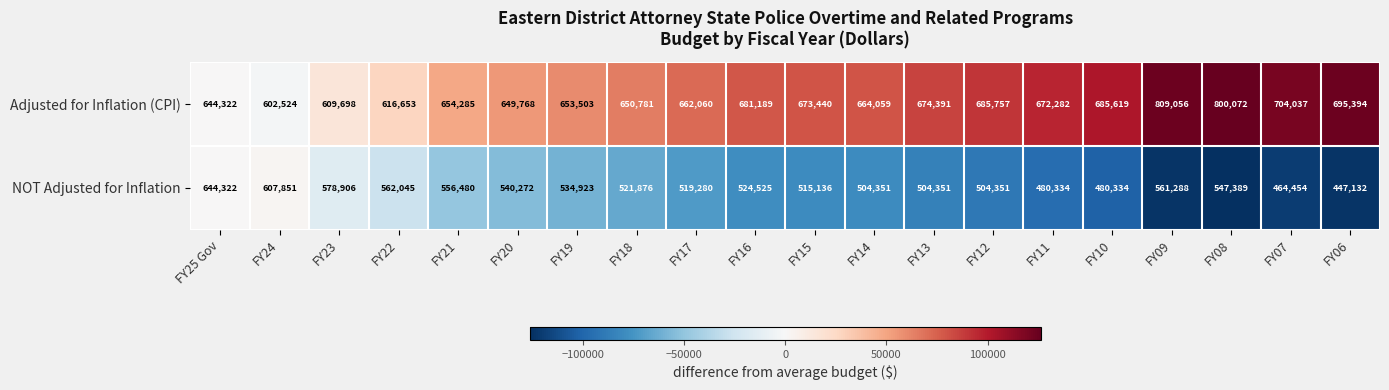

At which label does NOT Adjusted for Inflation reach its minimum?

FY06